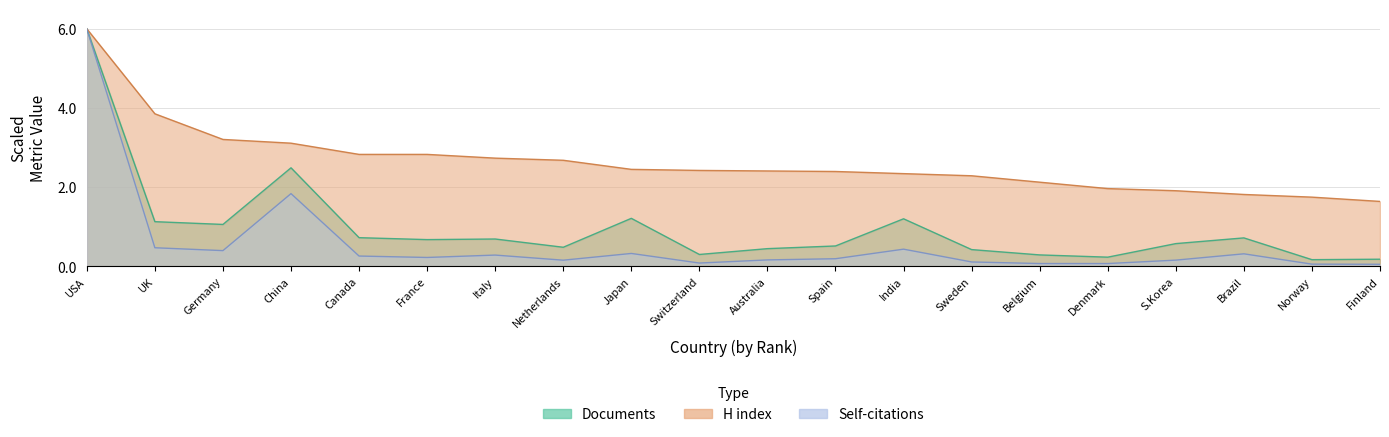

Is it true that Citations equals 0.4 at France?

False